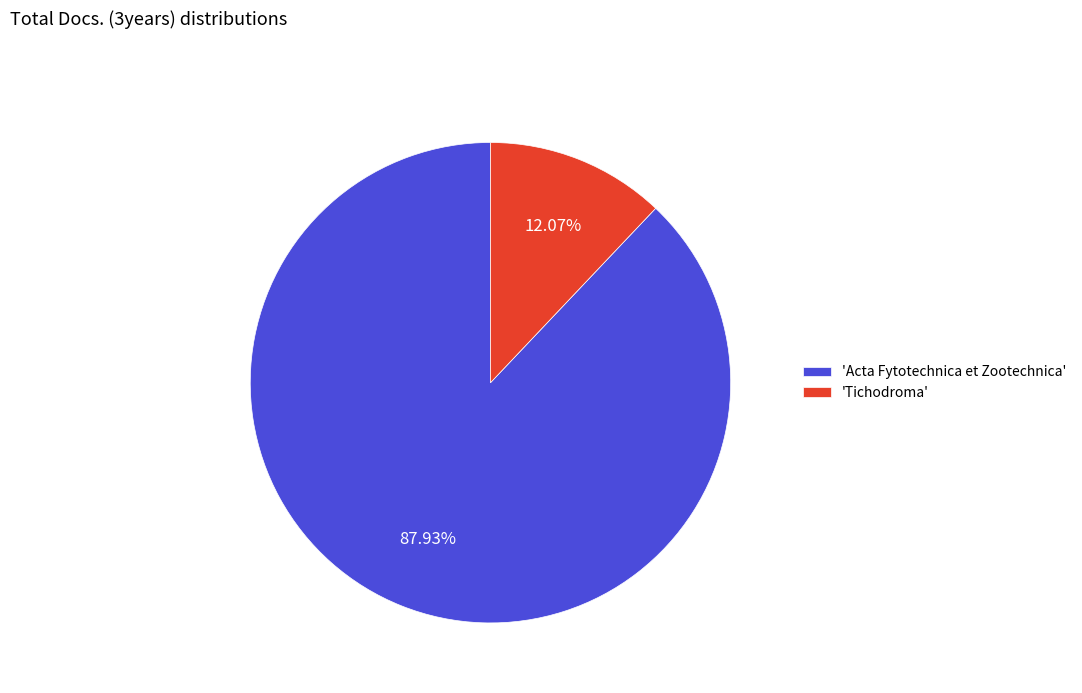

How many slices are in this pie chart?

2